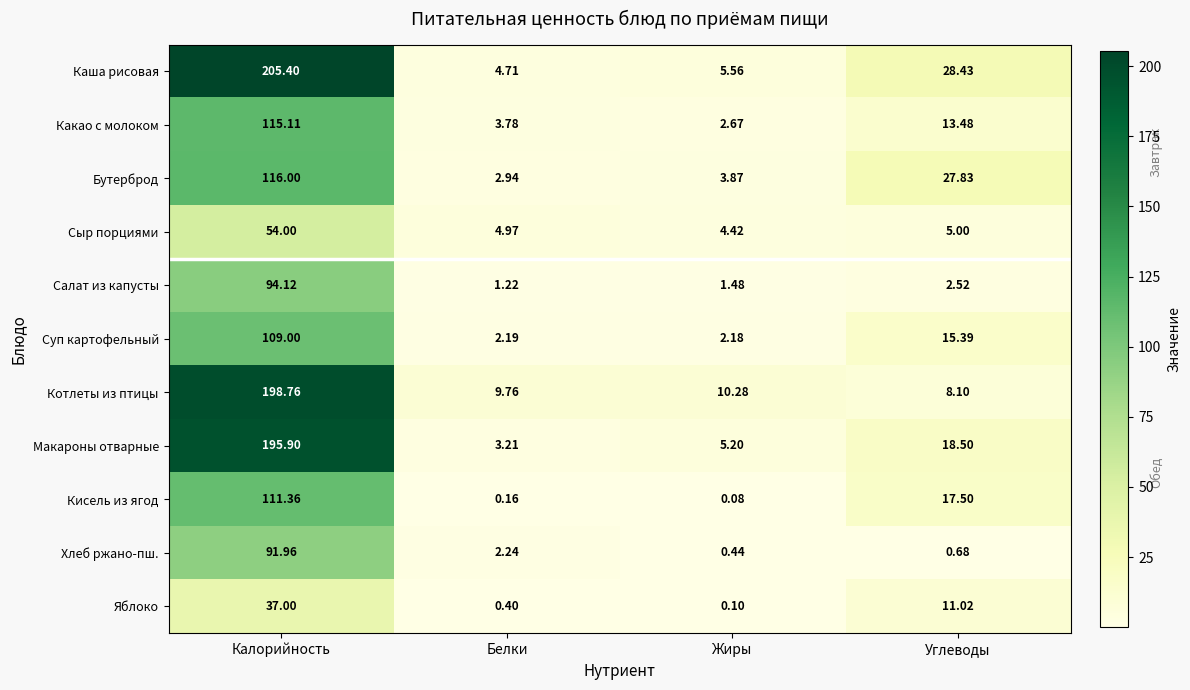

How many distinct data groups are displayed?

11